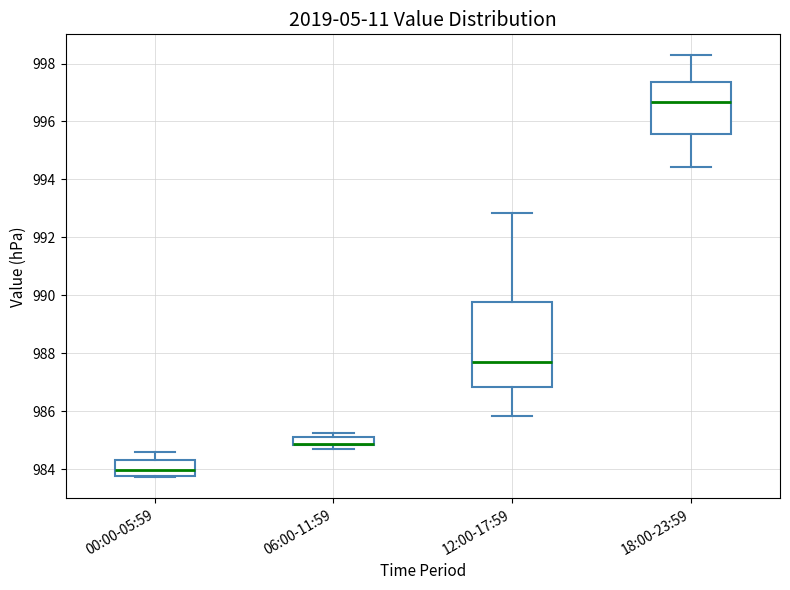

Where is the lower edge of the box for 06:00-11:59 on the y-axis? The values are not printed on the chart, so give them approximately, as read against the axis.

984.8